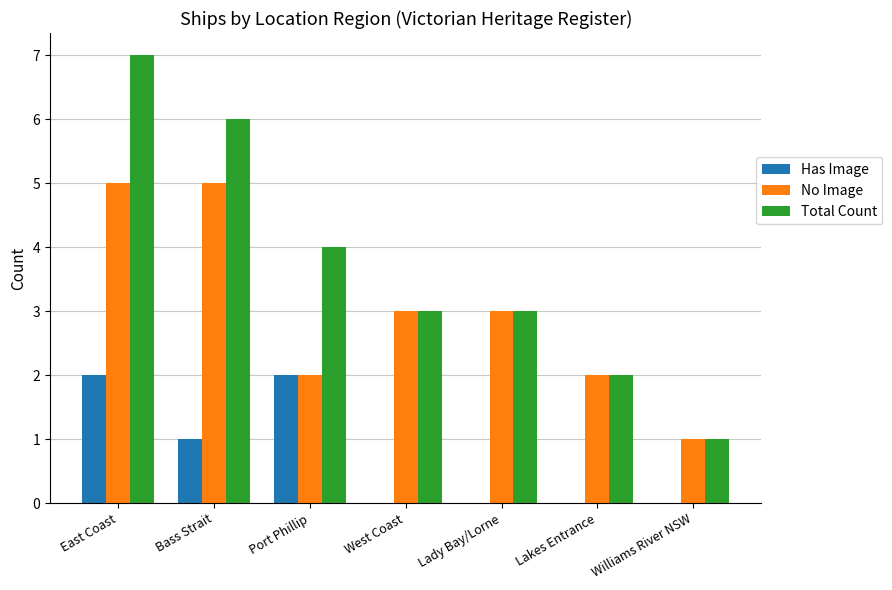

Which category has the highest value across all series?

East Coast